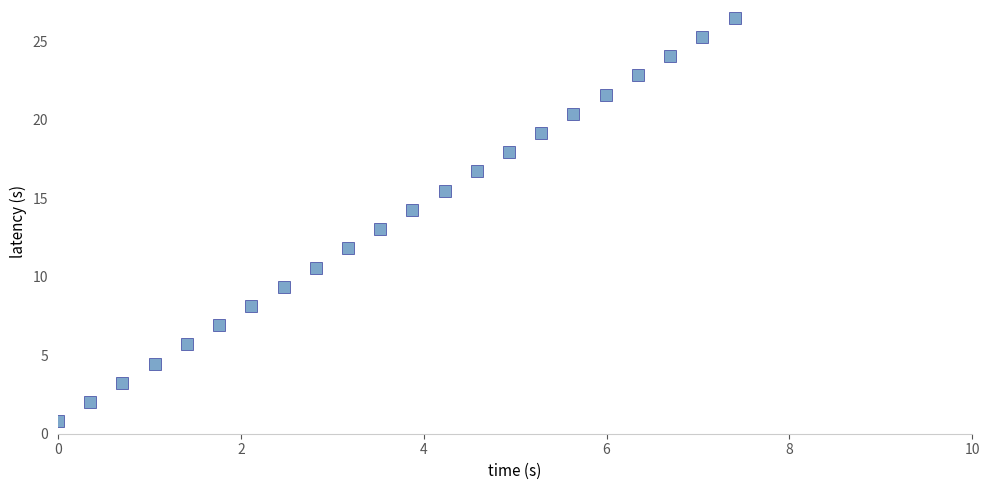

What is the range of X values (max minus min)?

7.4